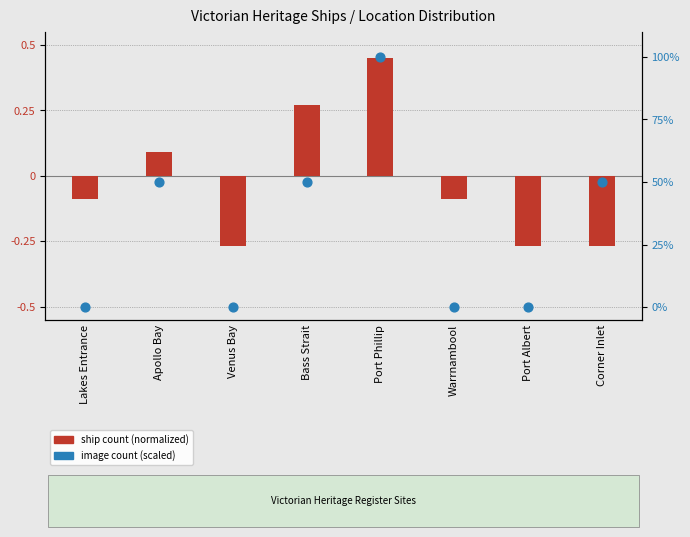

At how many categories does at least one series exceed 25?

4